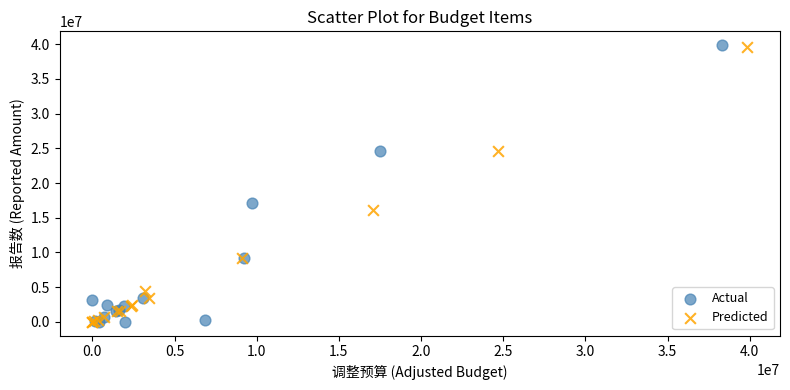

Which series has the largest Y range (max minus min)?

Actual